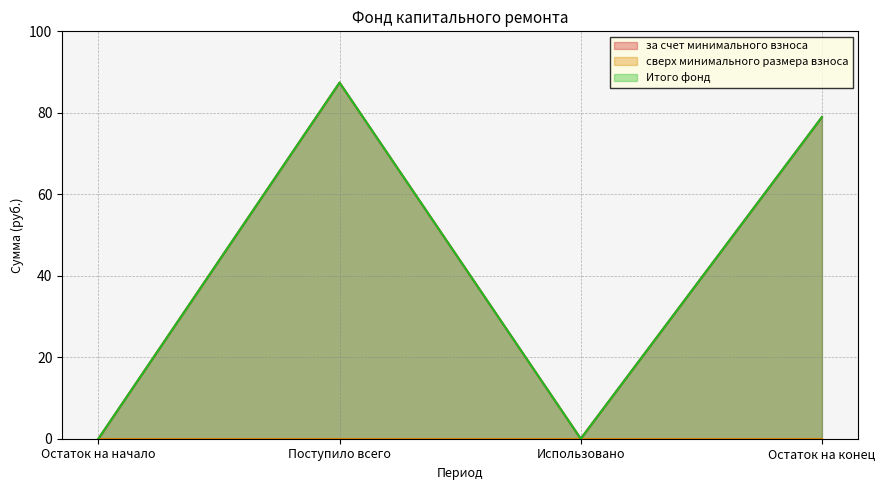

What is the average value of the Итого фонд series?

41.6